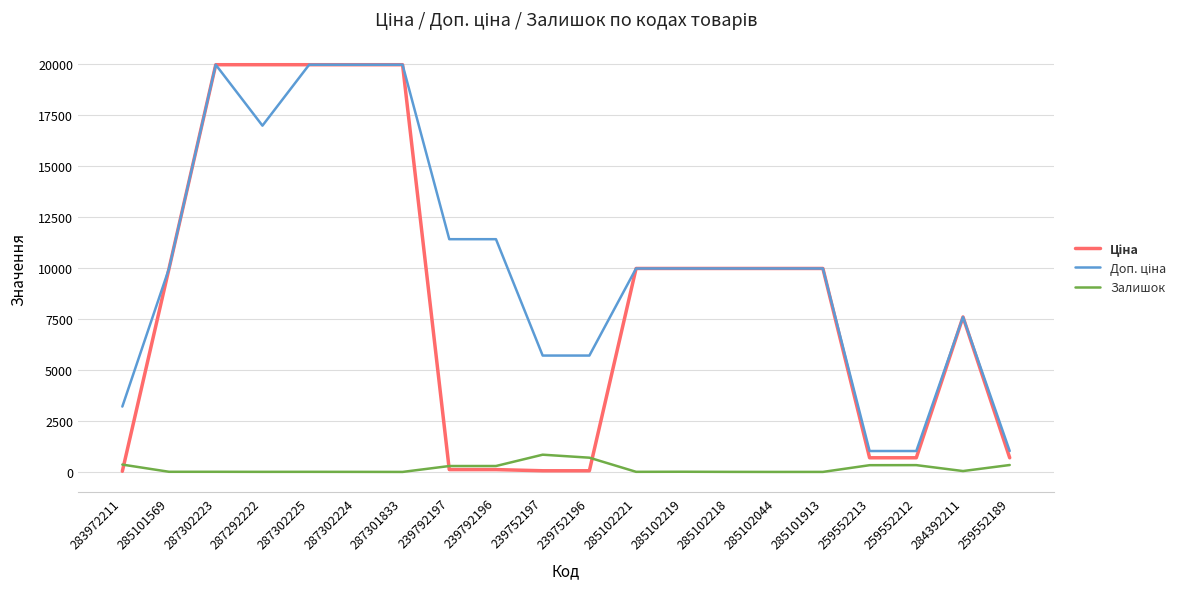

What is the greatest value displayed?

19964.2